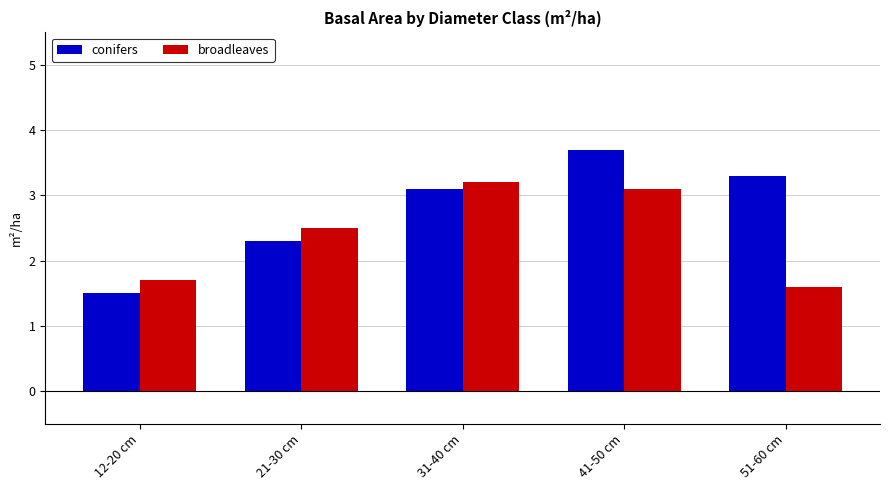

What is the smallest value displayed?

1.5